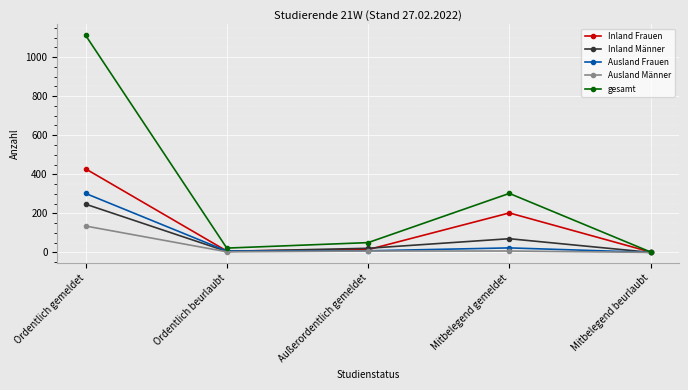

List the series in order of their peak value, lowest first.

Ausland Männer, Inland Männer, Ausland Frauen, Inland Frauen, gesamt